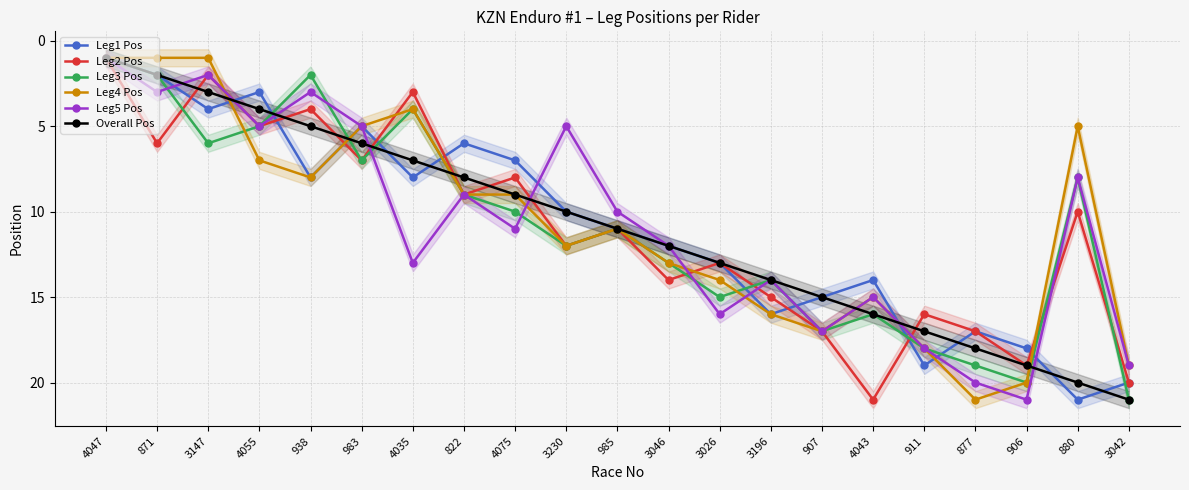

Is it true that Leg2 Pos equals 11 at 985?

True